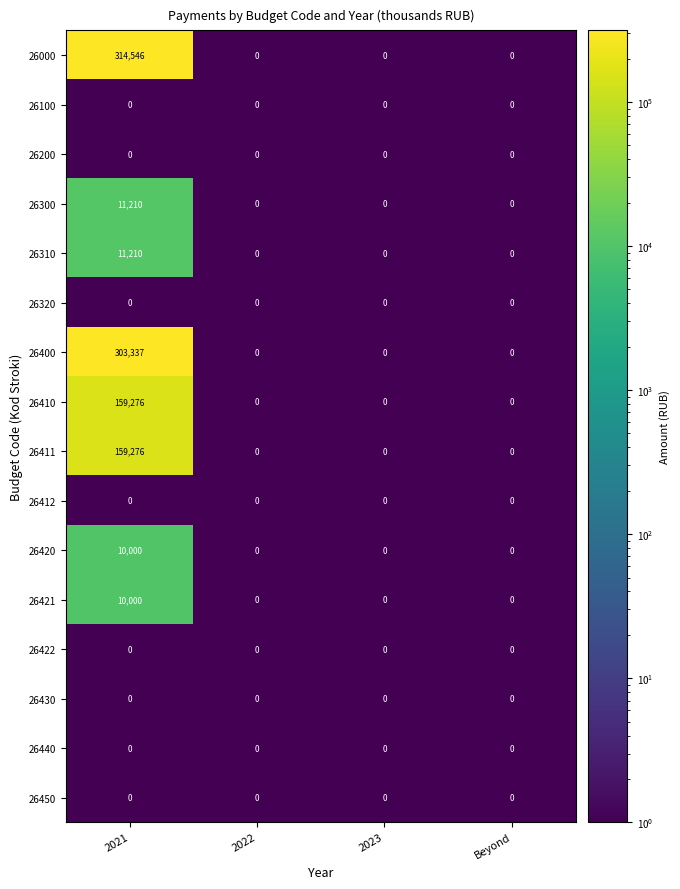

At how many categories does at least one series exceed 277491?

1